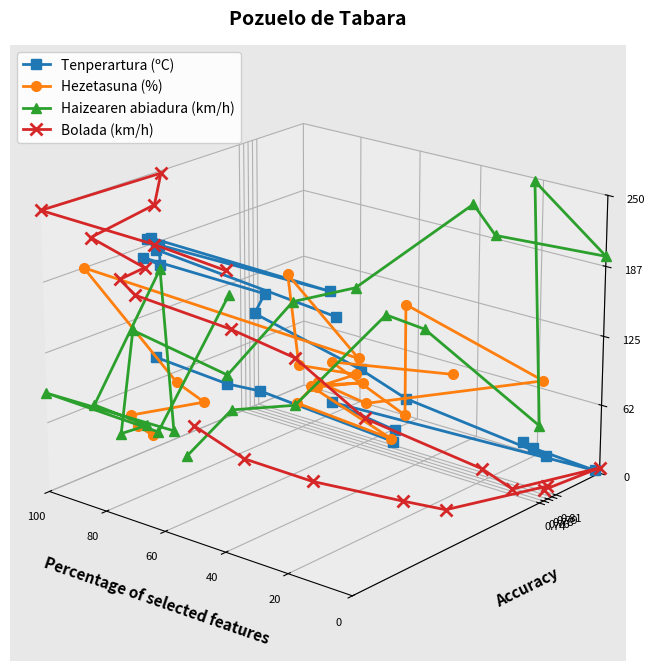

At which label does Haizearen abiadura (km/h) first exceed 0?

40